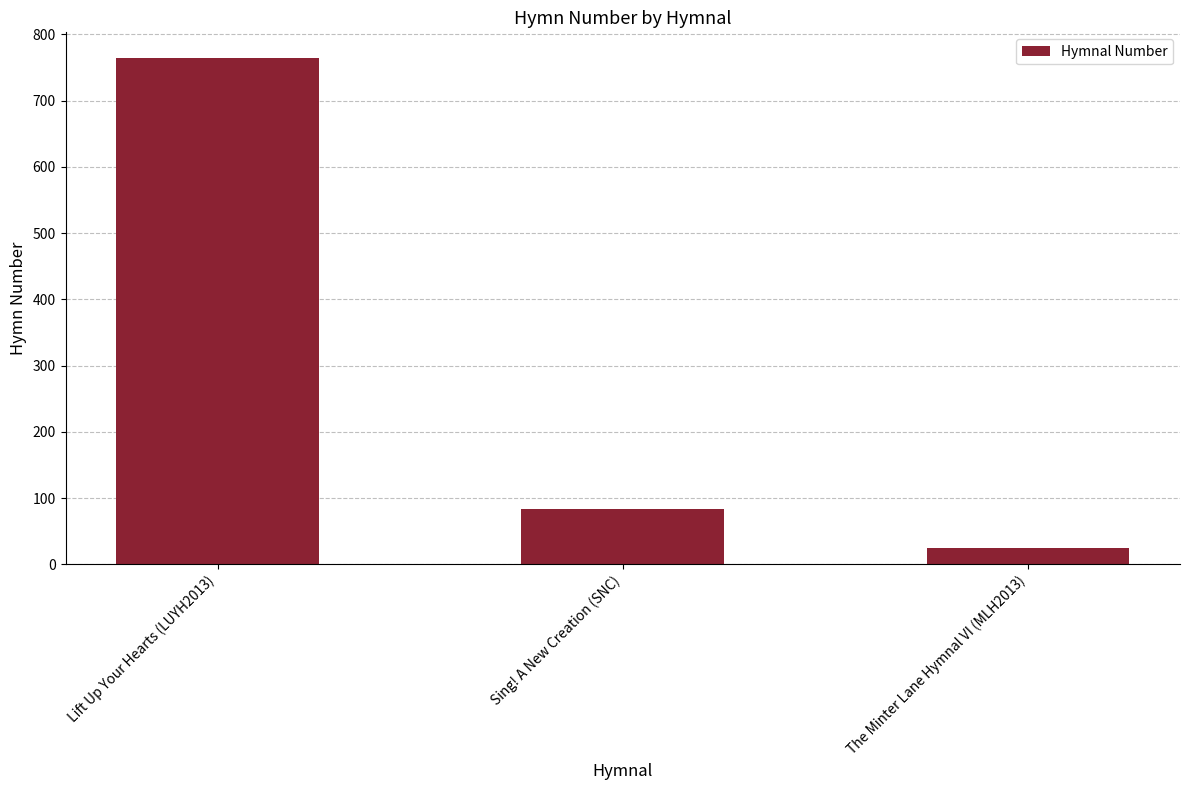

At which label does the data first exceed 84?

Lift Up Your Hearts (LUYH2013)